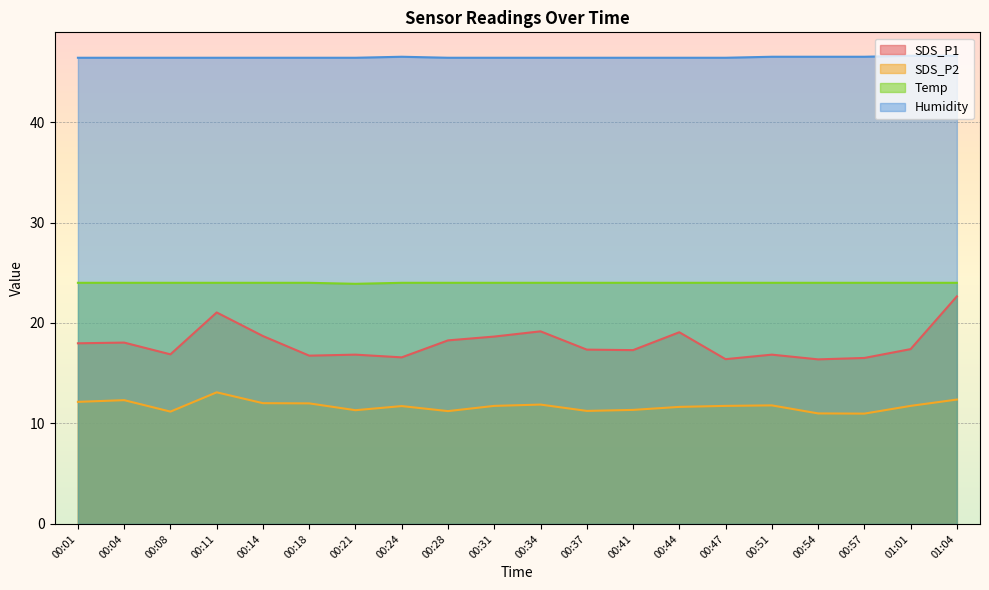

What is the difference between the highest and lowest values at 00:08?

35.2